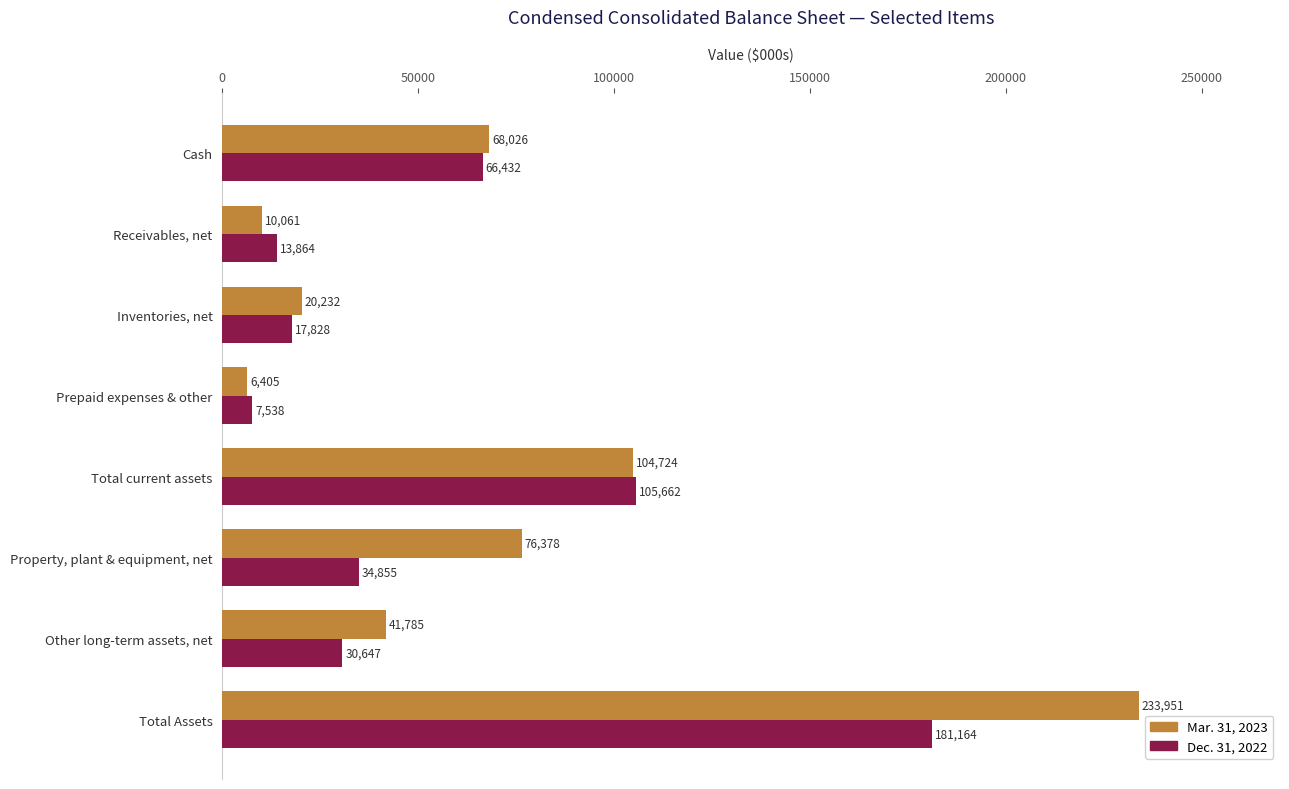

What is the sum of all Mar. 31, 2023 values?

561562